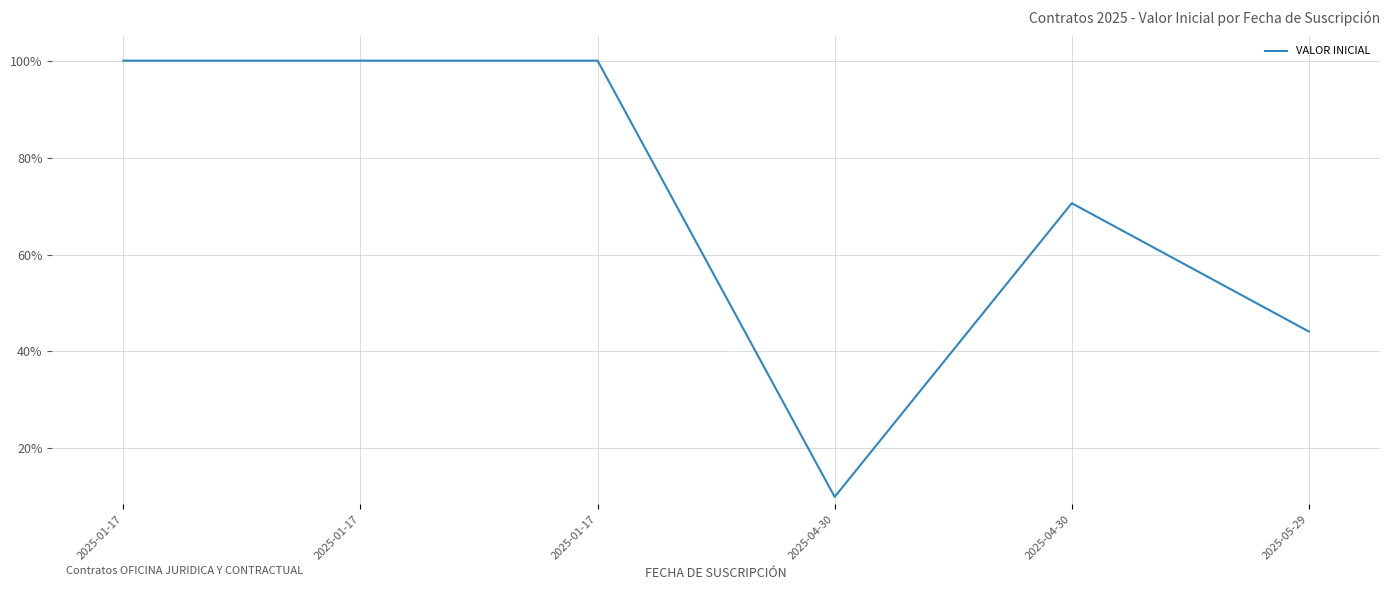

Does the chart display data point markers on the line(s)?

No